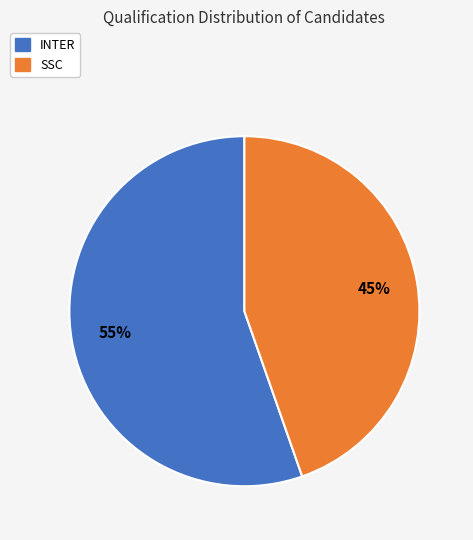

How many slices are in this pie chart?

2